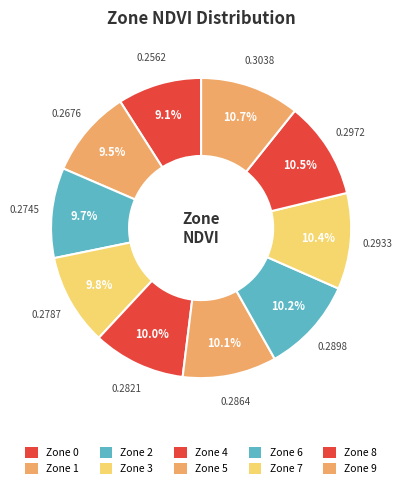

How many slices are in this pie chart?

10